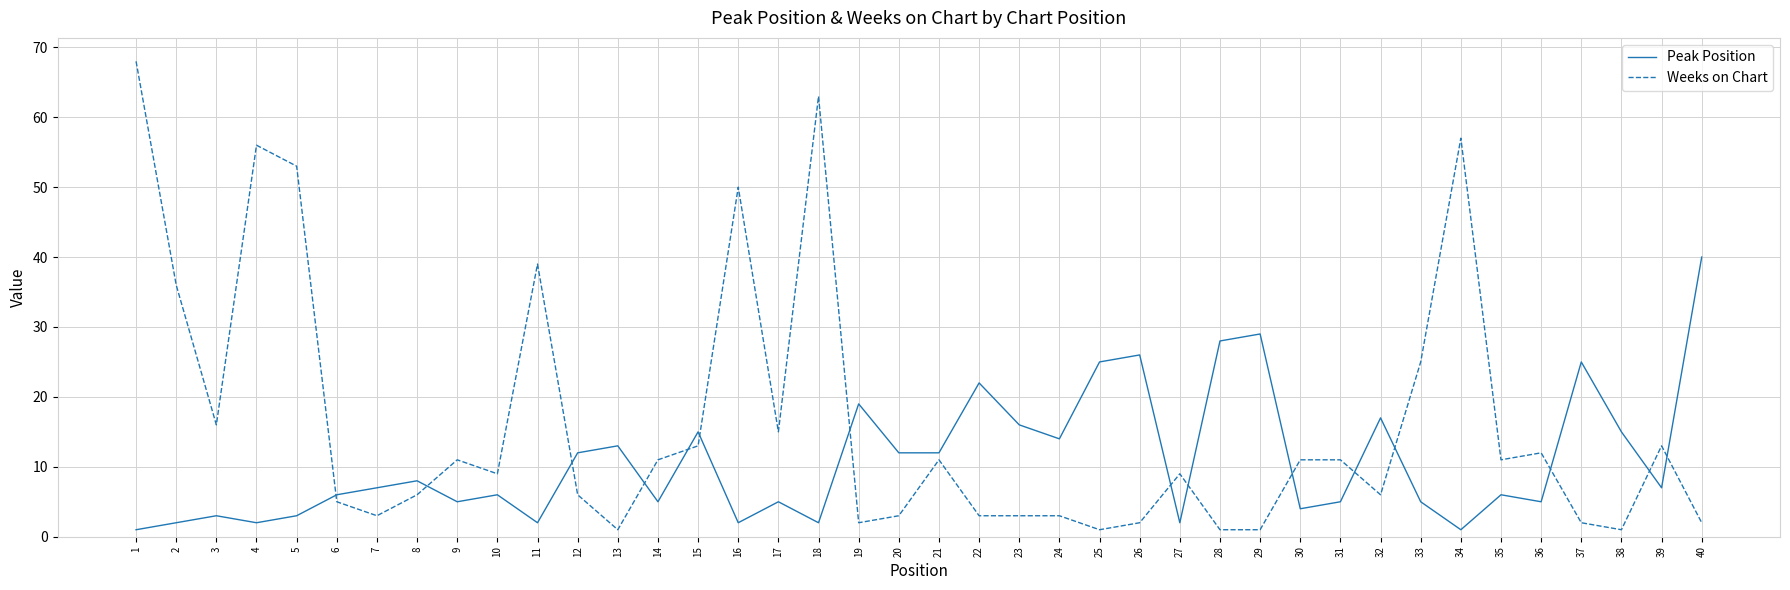

What is the difference between the maximum and minimum values in the Weeks on Chart series?

67